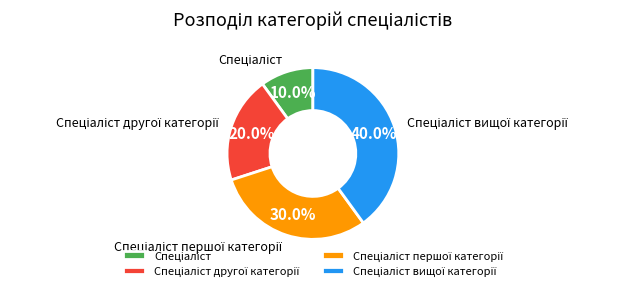

Is there any slice that represents more than half of the pie?

No